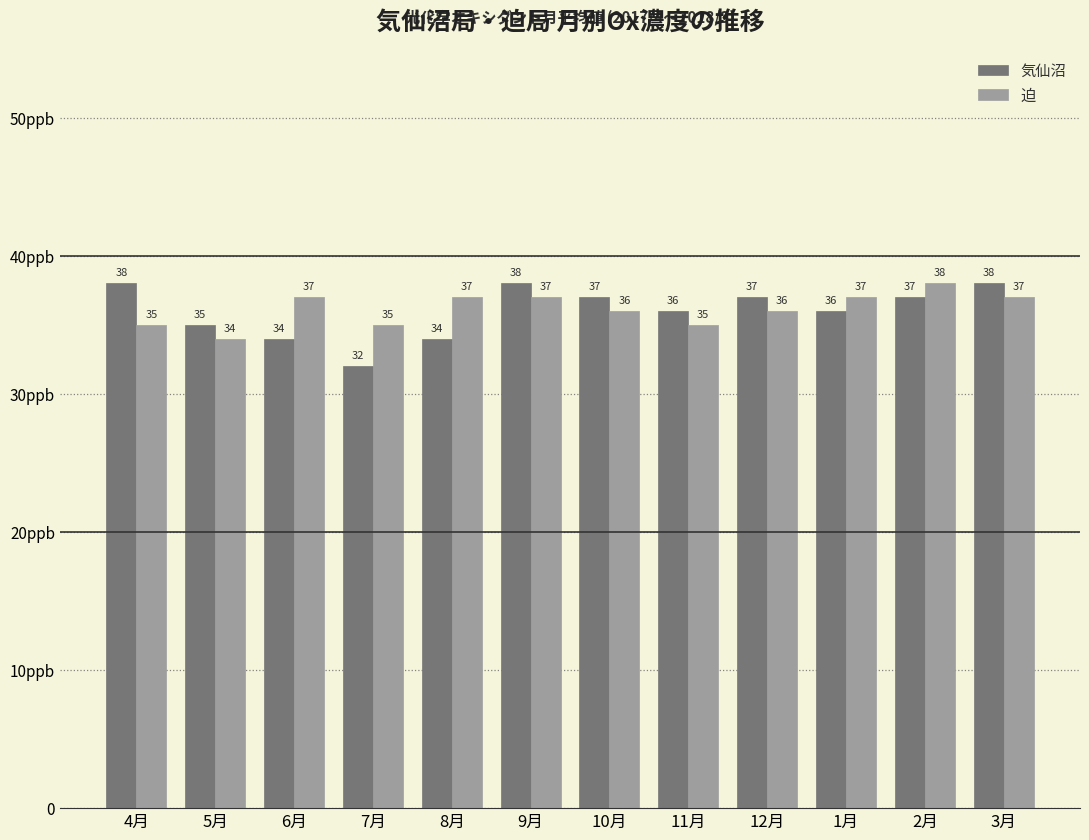

What are all the series names shown in the legend?

気仙沼, 迫